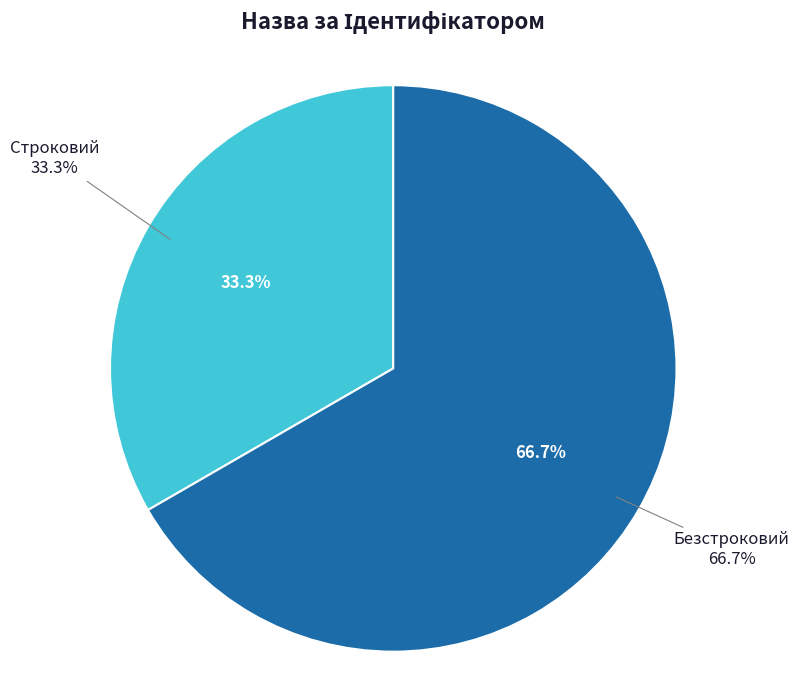

Between Строковий and Безстроковий, which is larger?

Безстроковий